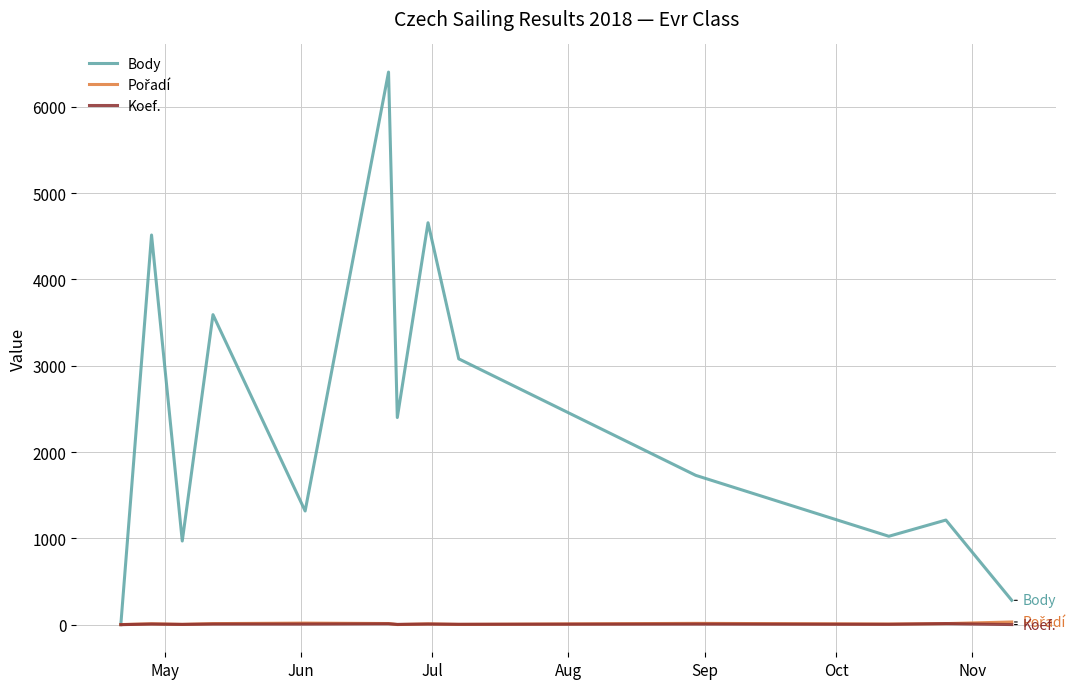

Which series has the widest spread of values?

Body